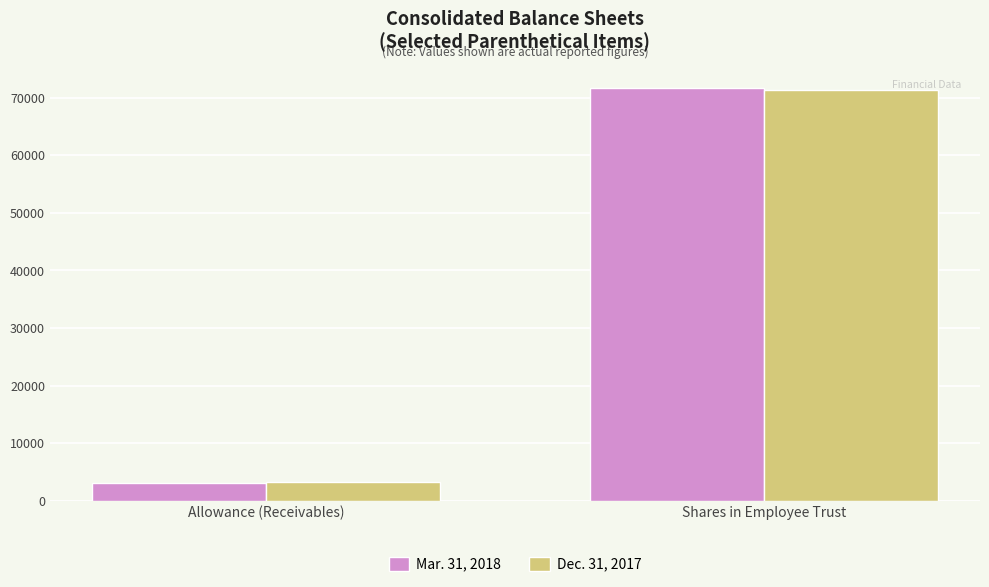

What is the label of the 2nd bar from the left?

Shares in Employee Trust